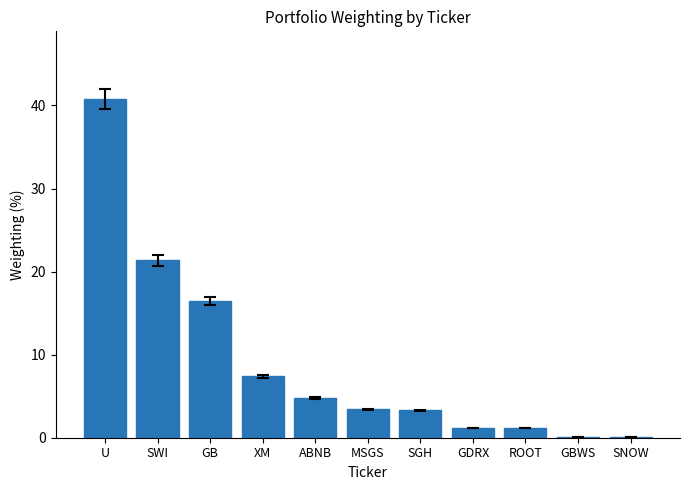

At which category does the chart reach its peak across all series?

U